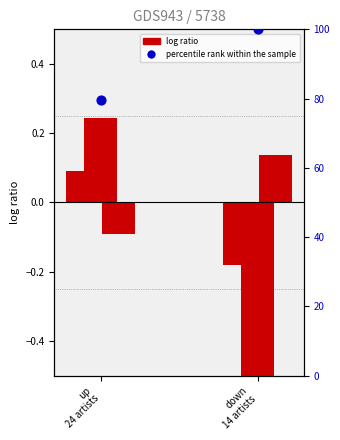

At which category is the sum across all series the highest?

down
14 artists